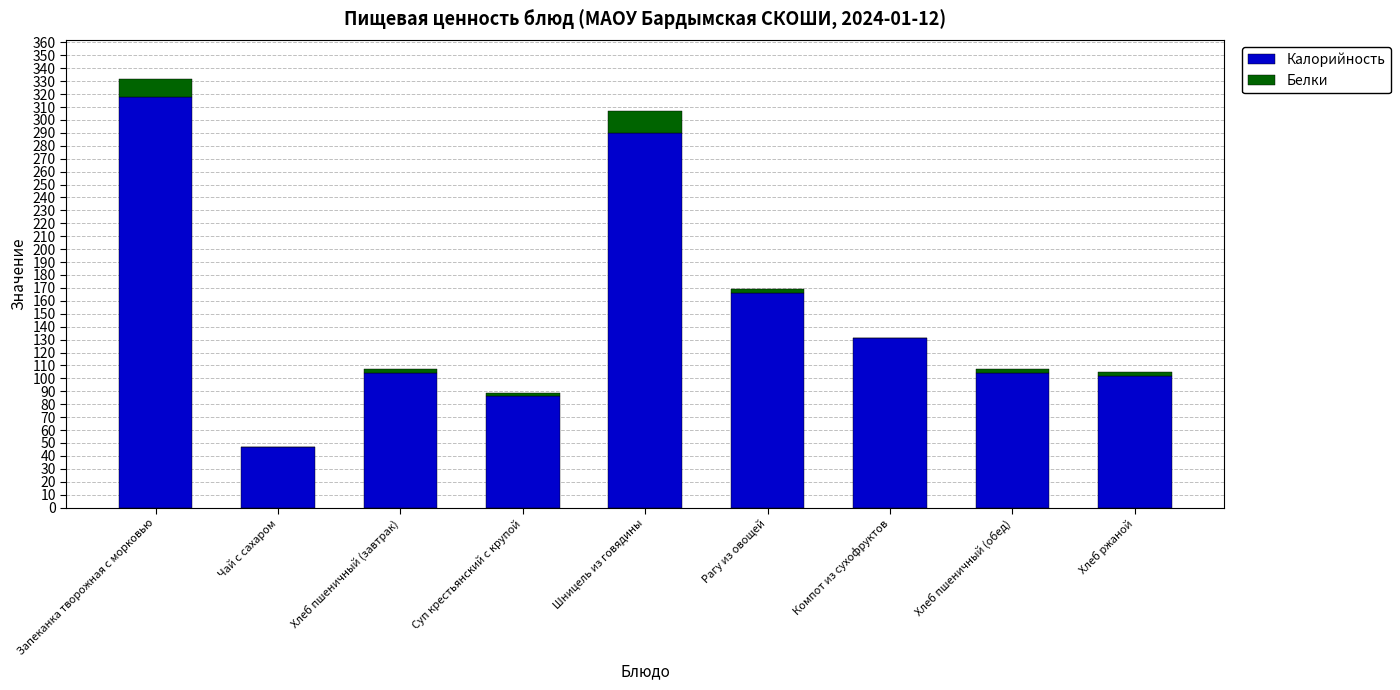

What is the average value of the Калорийность series?

150